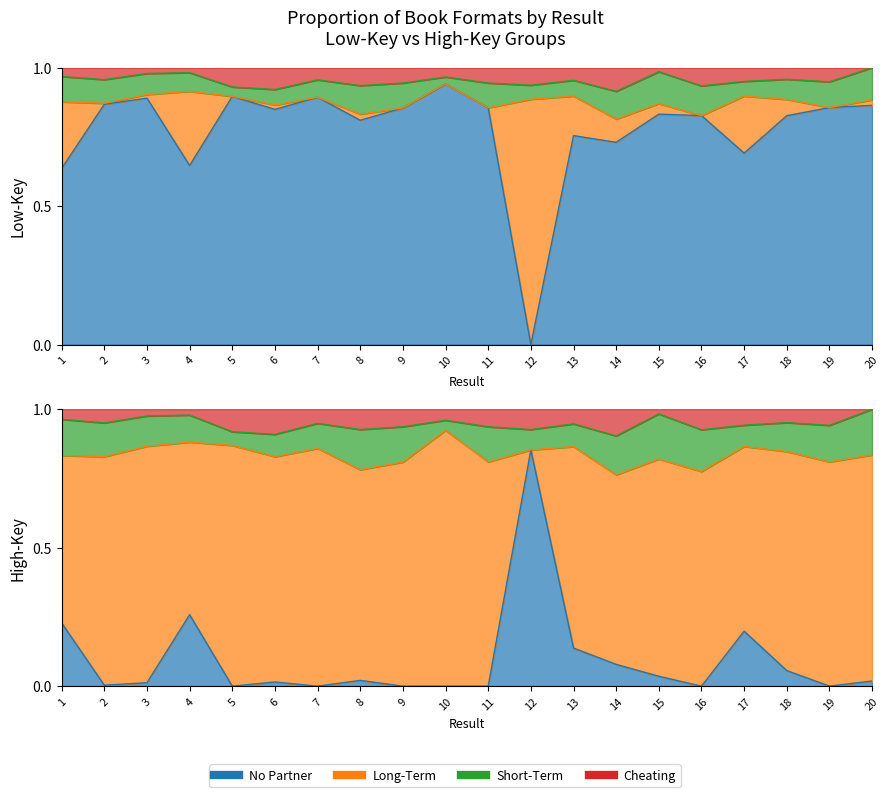

Does the chart have visible grid lines?

No